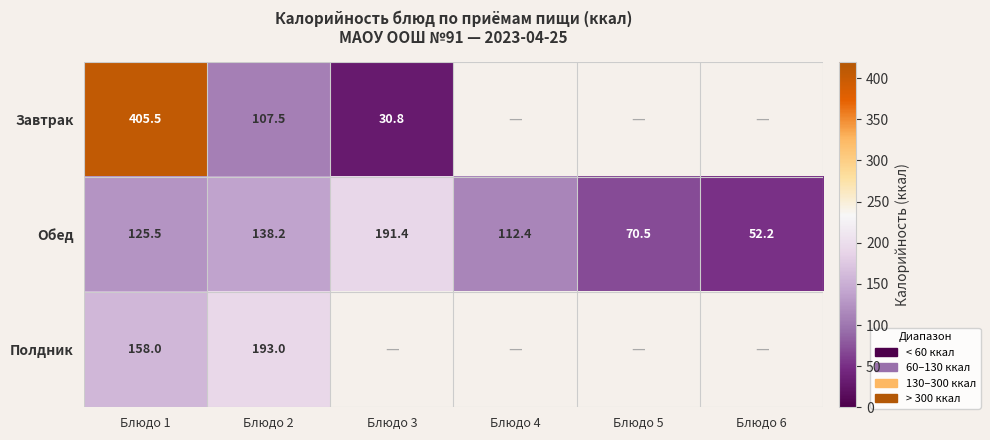

At how many categories does at least one series exceed 42?

6